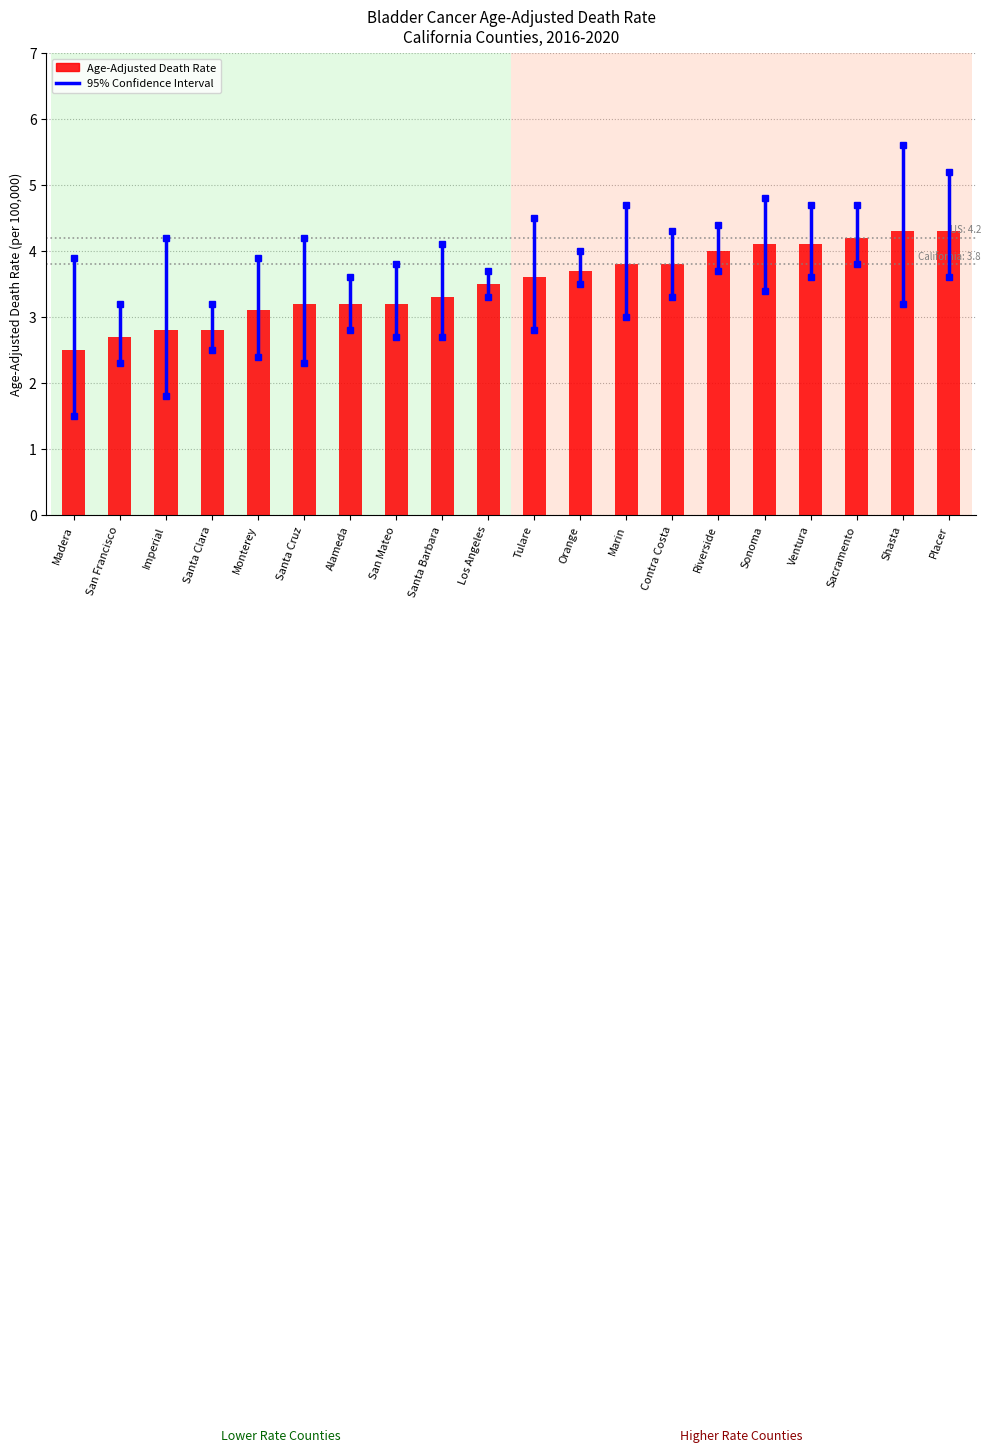

What is the label of the 19th bar from the right?

San Francisco